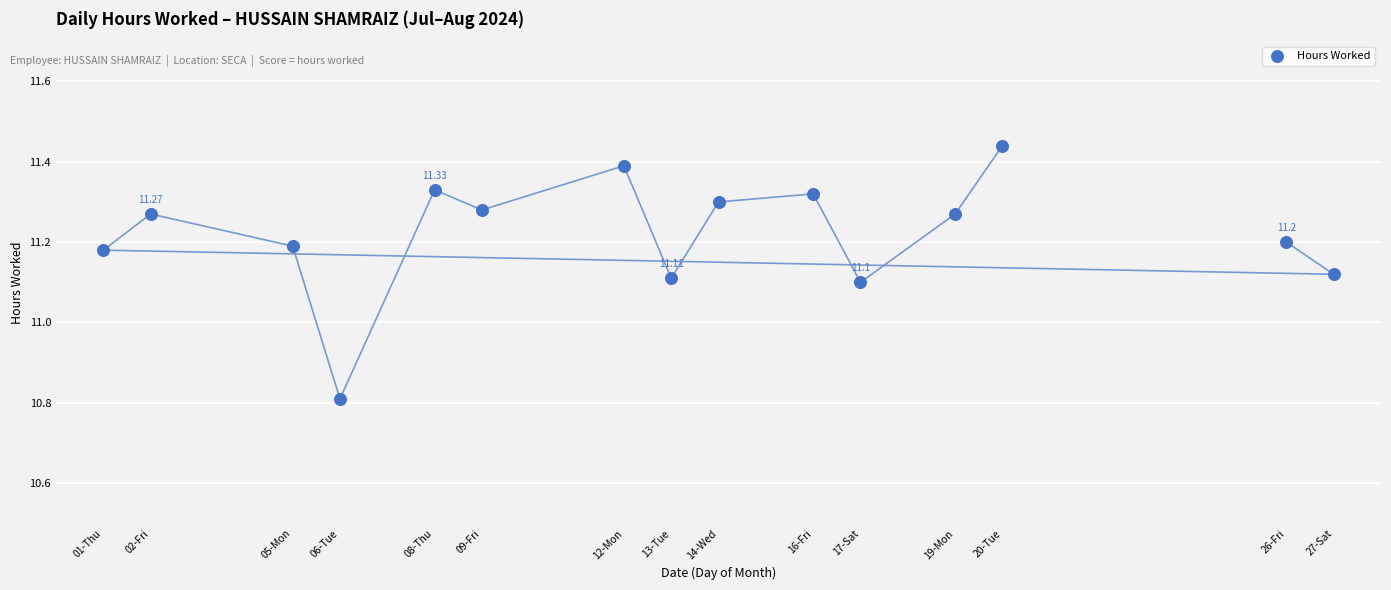

What is the range of Y values (max minus min)?

0.6